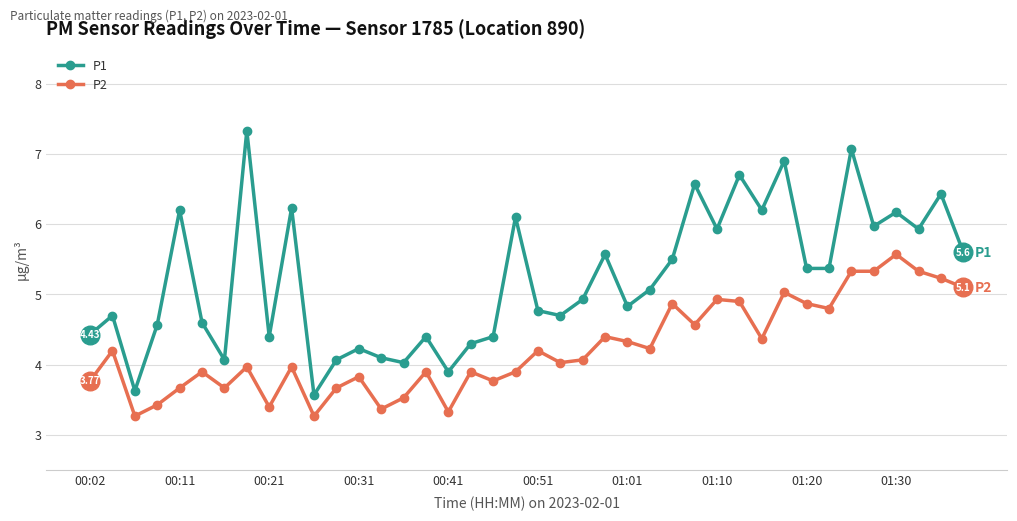

What are all the series names shown in the legend?

P1, P2